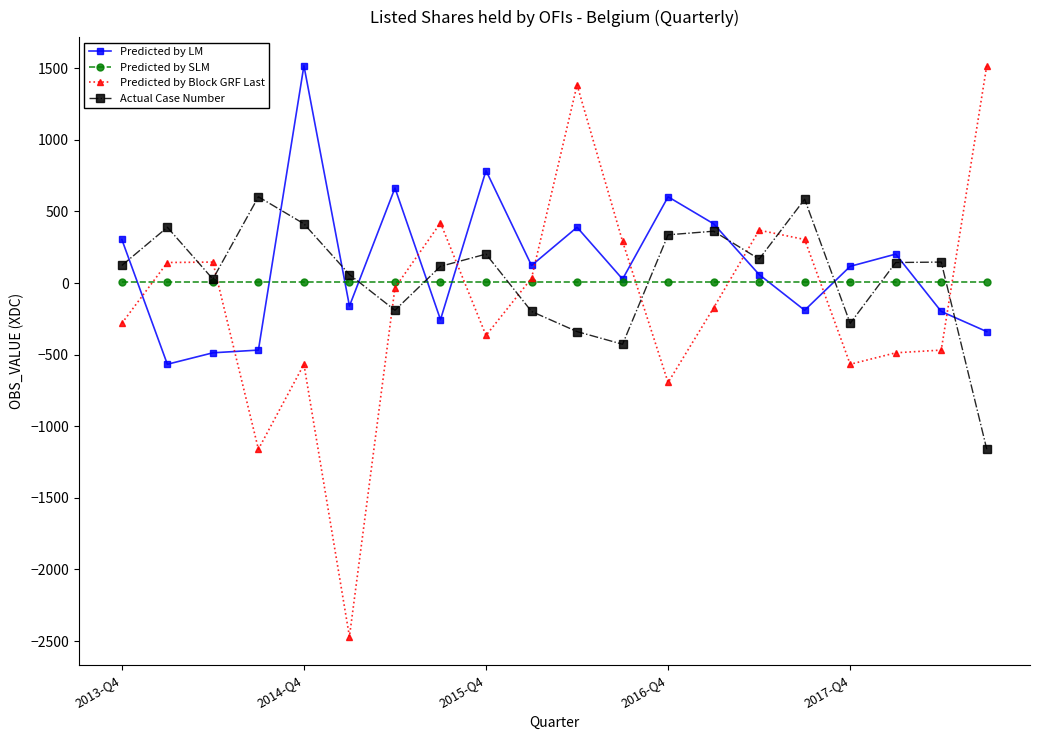

What is the value of the Predicted by LM point at the 16th from the left?

-190.1